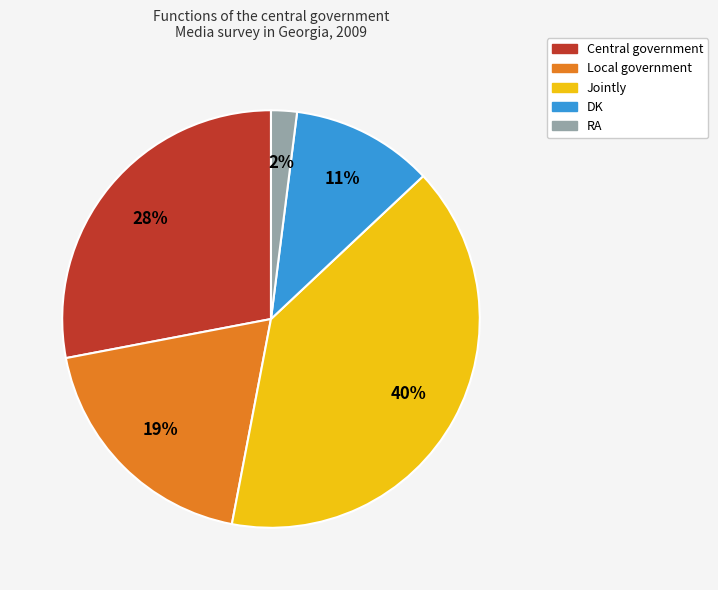

Count the number of slices in the pie.

5